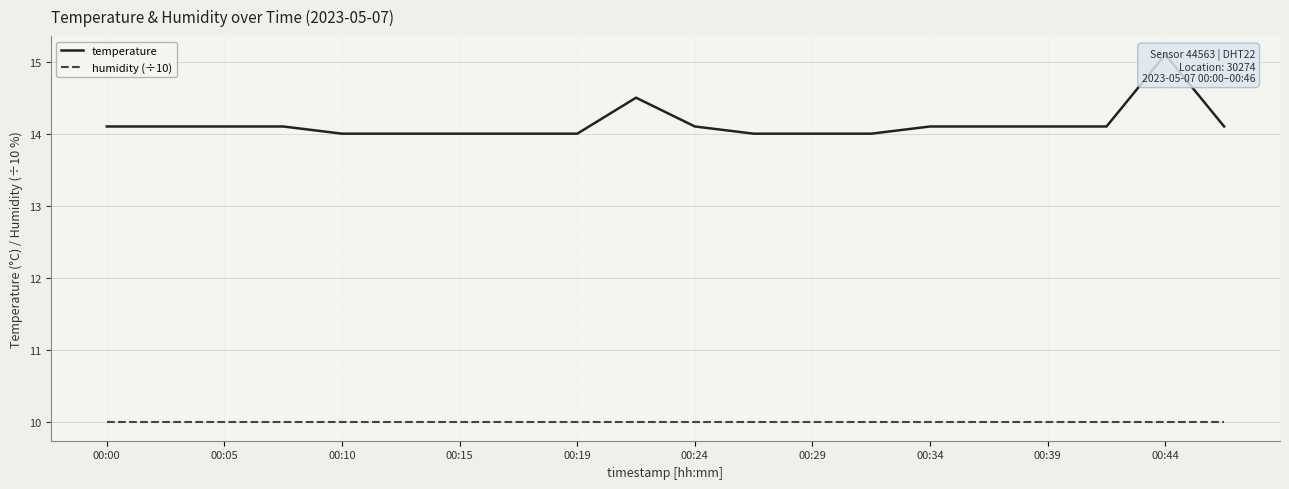

Does the chart have visible grid lines?

Yes